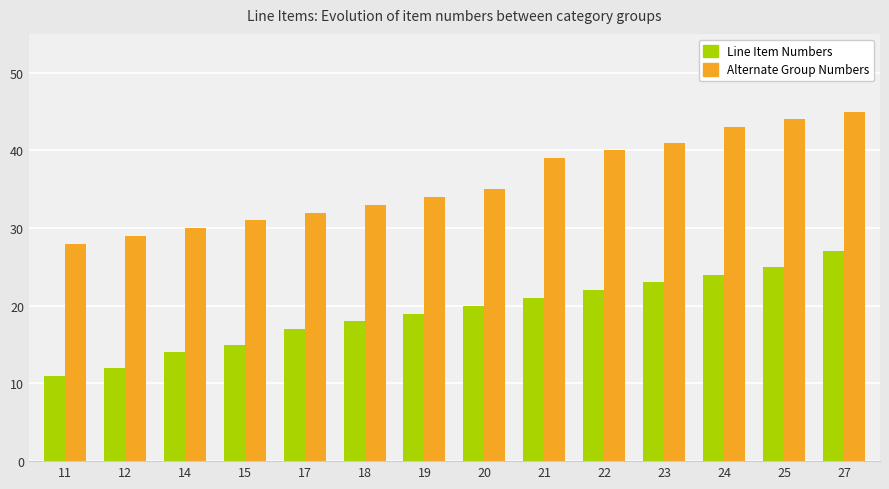

The value of Line Item Numbers at 21 is 21. True or false?

True